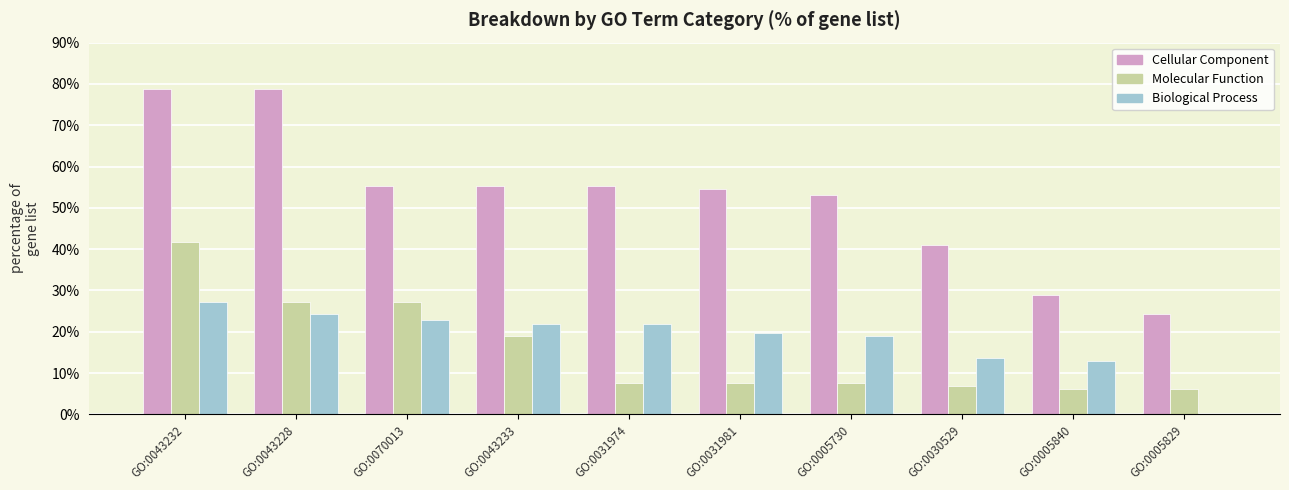

Between GO:0043228 and GO:0005840, which series saw the biggest shift?

Cellular Component